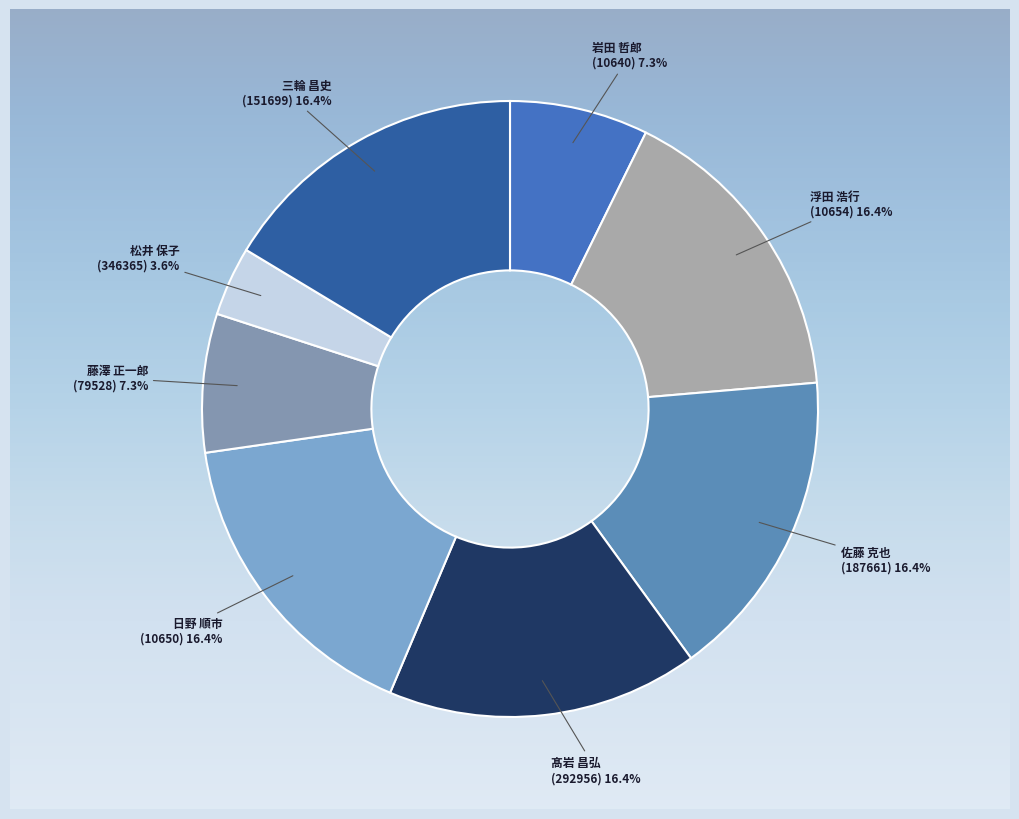

The 三輪 昌史
(151699) slice represents 10% of the pie. True or false?

False